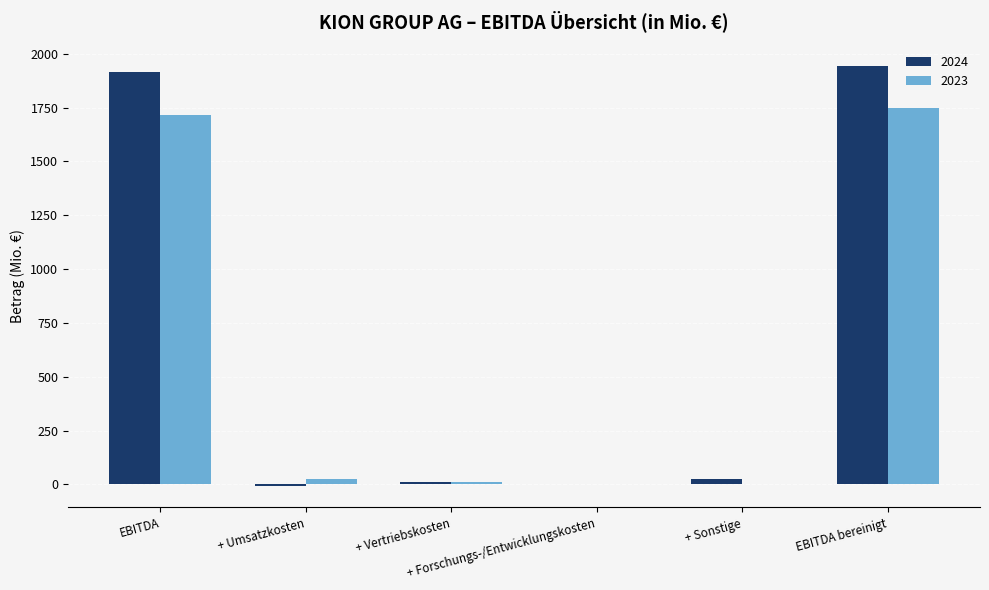

What is the maximum value shown in the chart?

1945.0